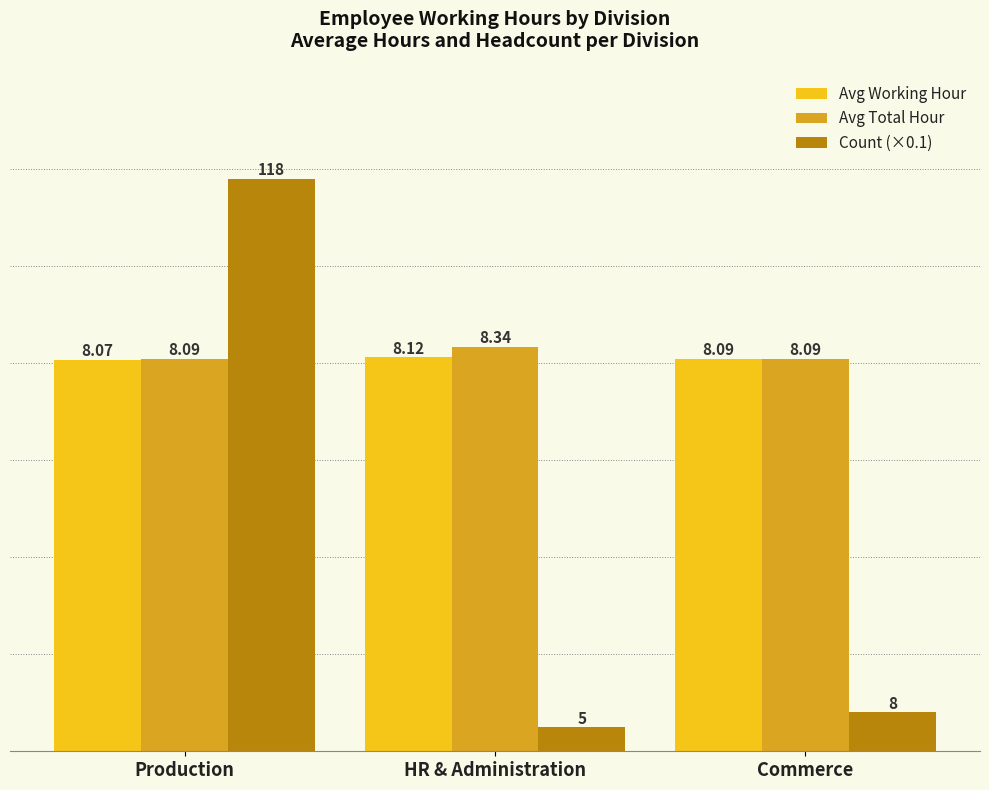

What is the difference between the Count (×0.1) values at Commerce and HR & Administration?

0.3